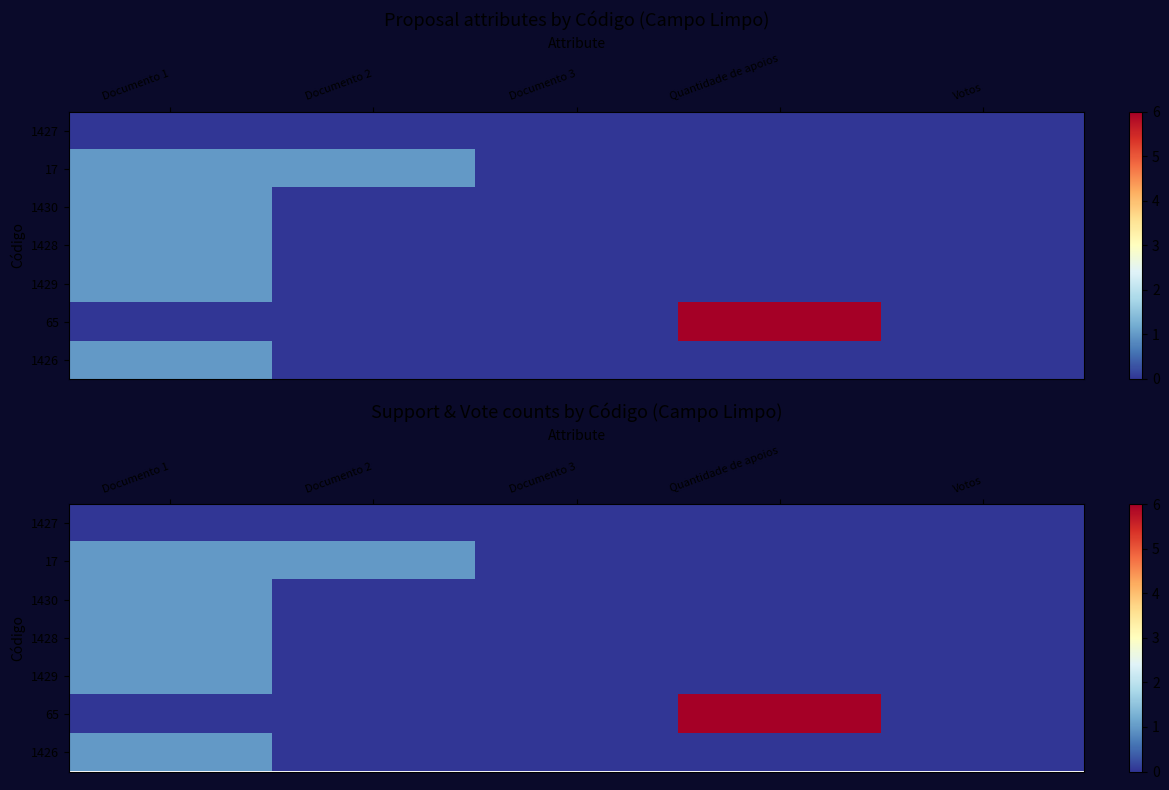

The 1426 series shows 0 at Quantidade de apoios. True or false?

True